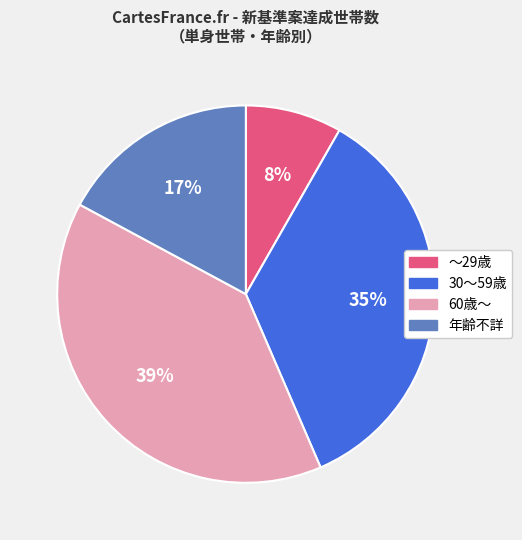

Do ～29歳 and 年齢不詳 together represent more than half of the pie?

No